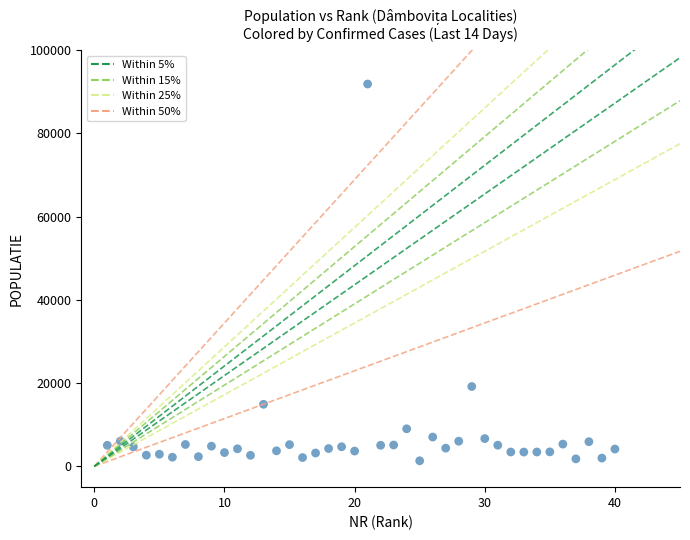

What Y value in the scatter plot is closest to 46608?

19184